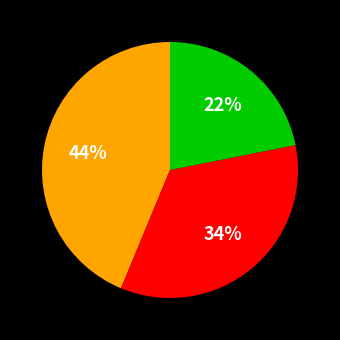

Count the number of slices in the pie.

3